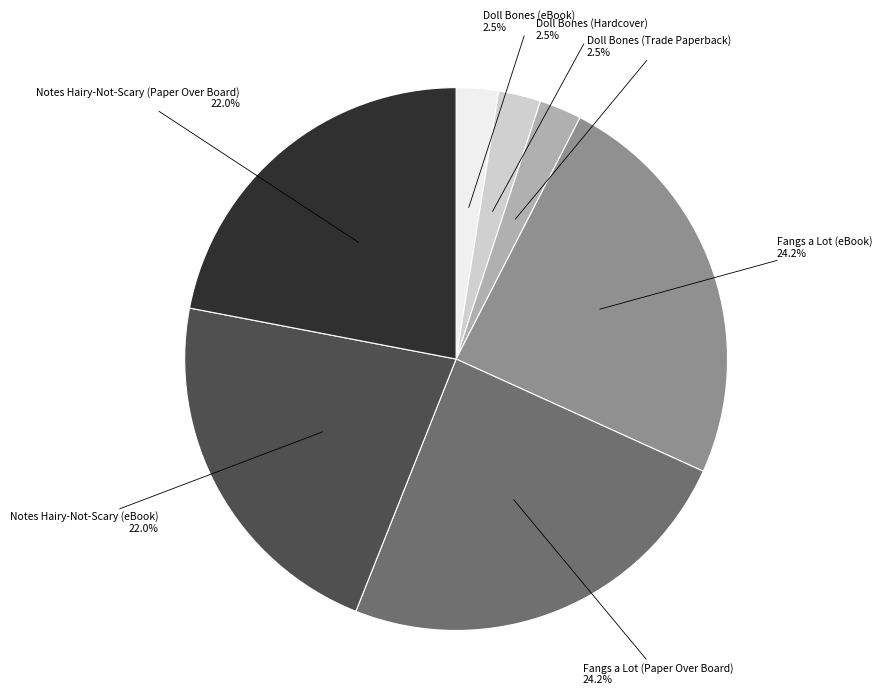

Between Fangs a Lot (Paper Over Board) and Doll Bones (Trade Paperback), which is larger?

Fangs a Lot (Paper Over Board)